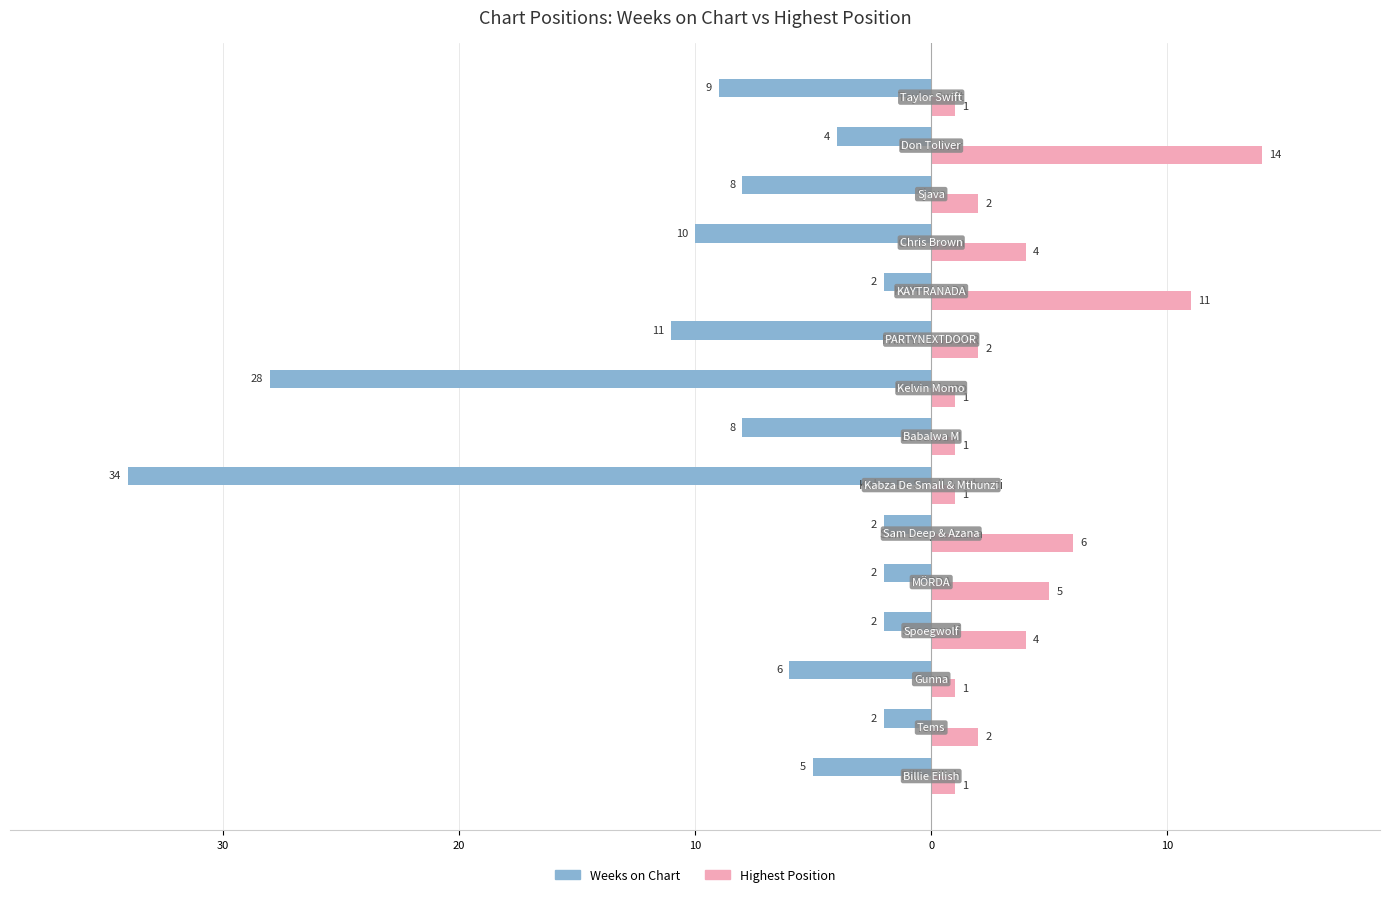

What are all the series names shown in the legend?

Weeks on Chart, Highest Position